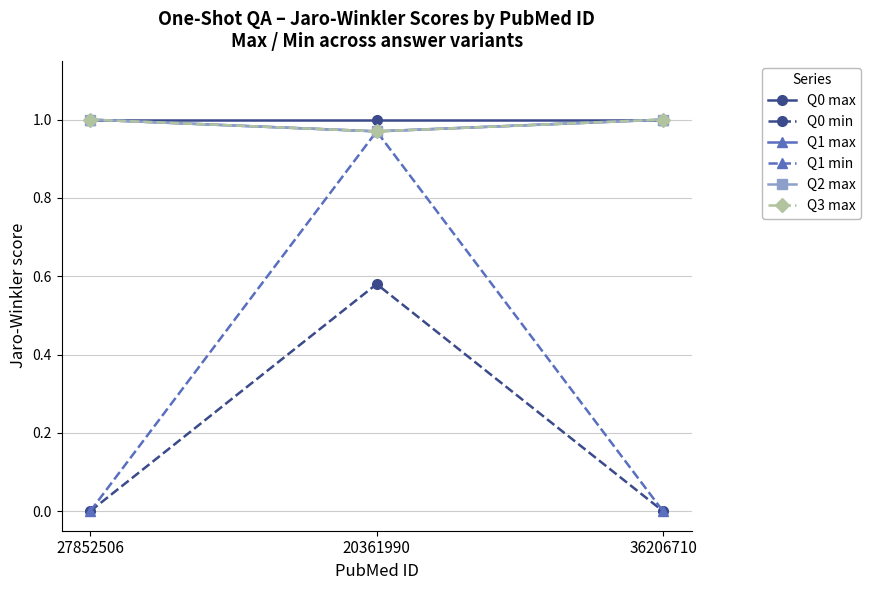

How many lines are shown in the chart?

6